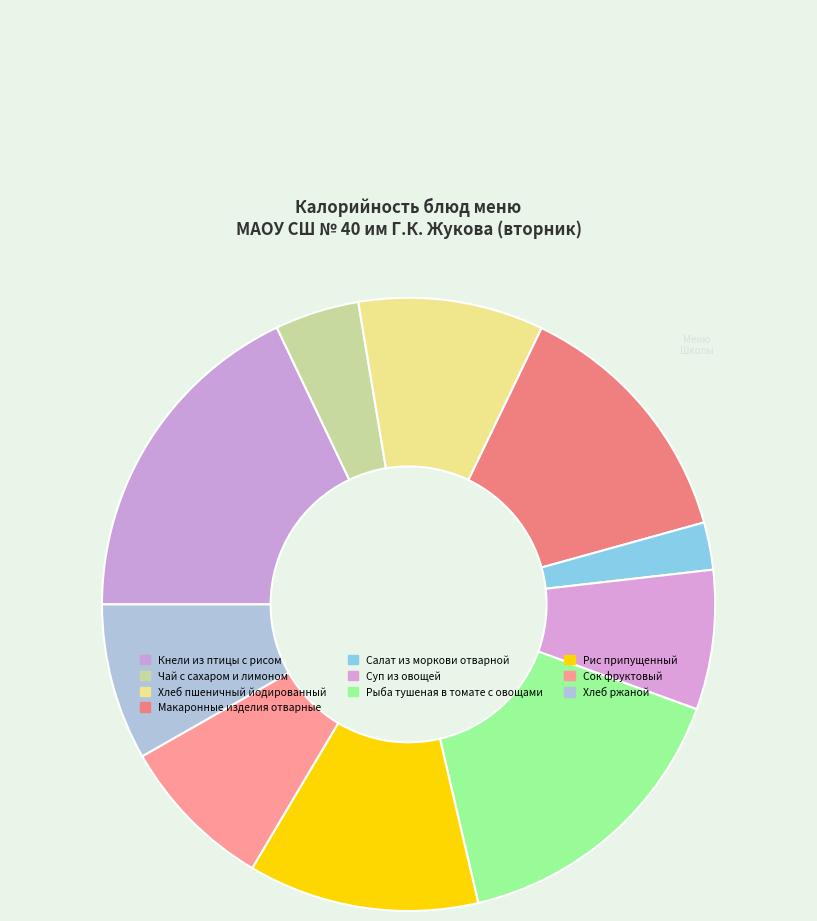

Approximately how many times larger is the value at Чай с сахаром и лимоном compared to Салат из моркови отварной?

1.8